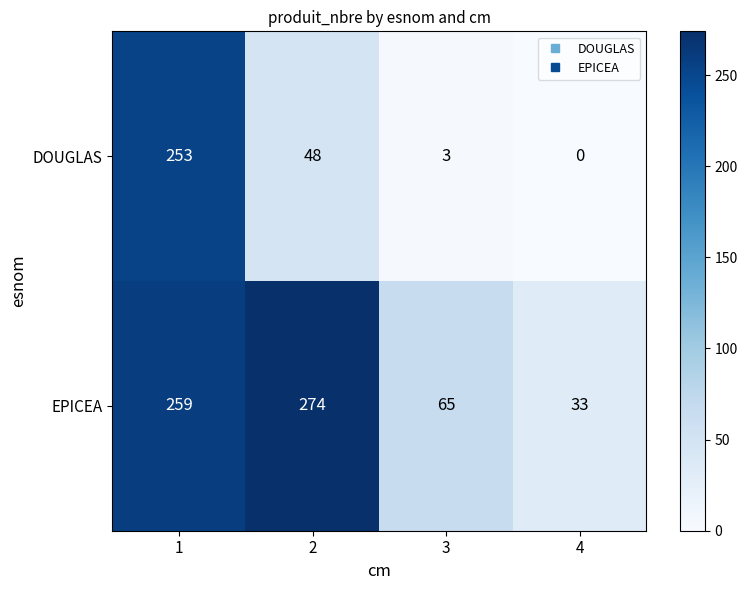

Count the number of categories in the chart.

4